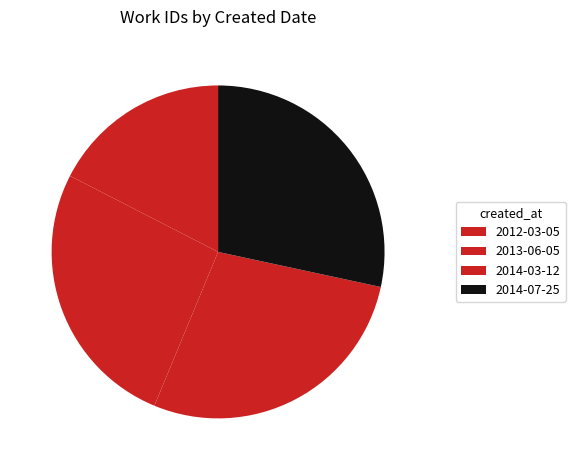

Rank the categories by value from lowest to highest.

2012-03-05, 2013-06-05, 2014-03-12, 2014-07-25